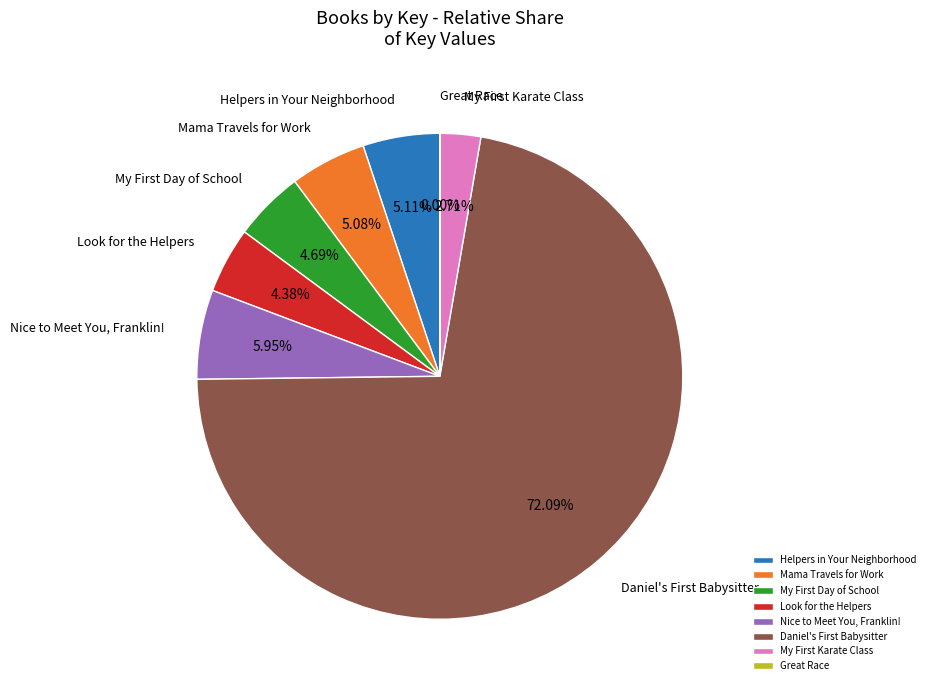

Combined, do Helpers in Your Neighborhood and Mama Travels for Work account for over 50%?

No